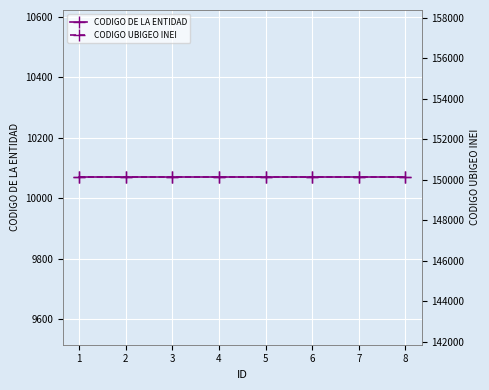

Which category has the lowest value across all series?

1